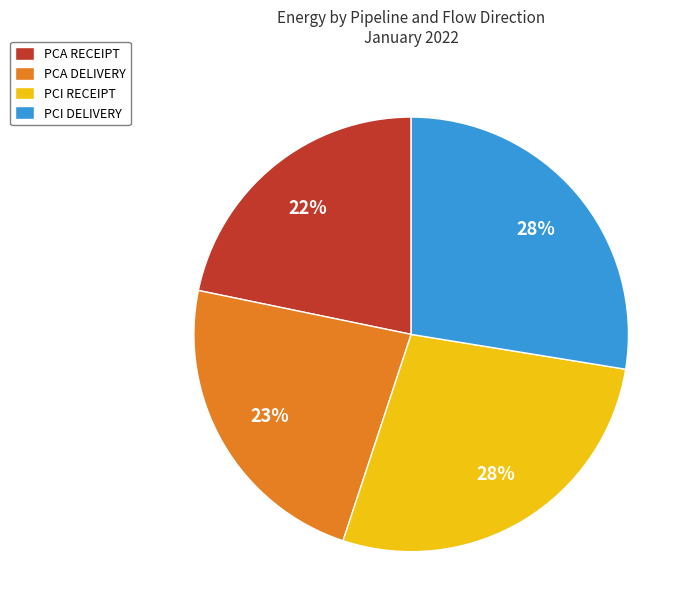

To the nearest percent, what is the combined percentage of PCA DELIVERY and PCA RECEIPT?

45%